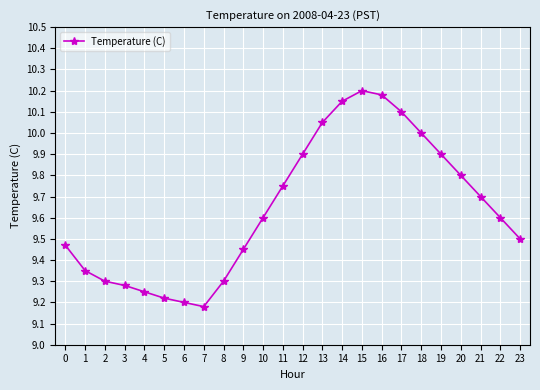

True or false: the data shows 14.4 at 4.

False